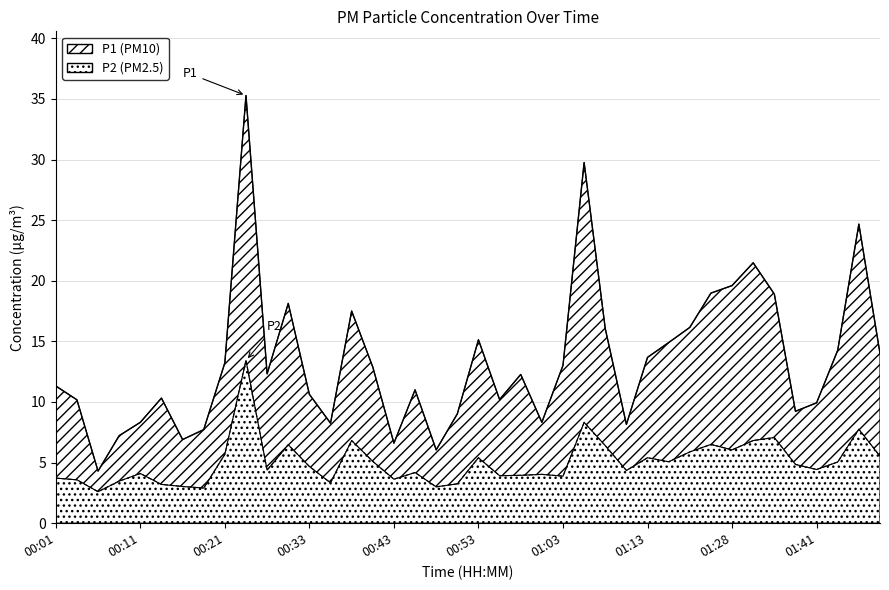

Rank the series at 00:36 from highest to lowest value.

P1, P2